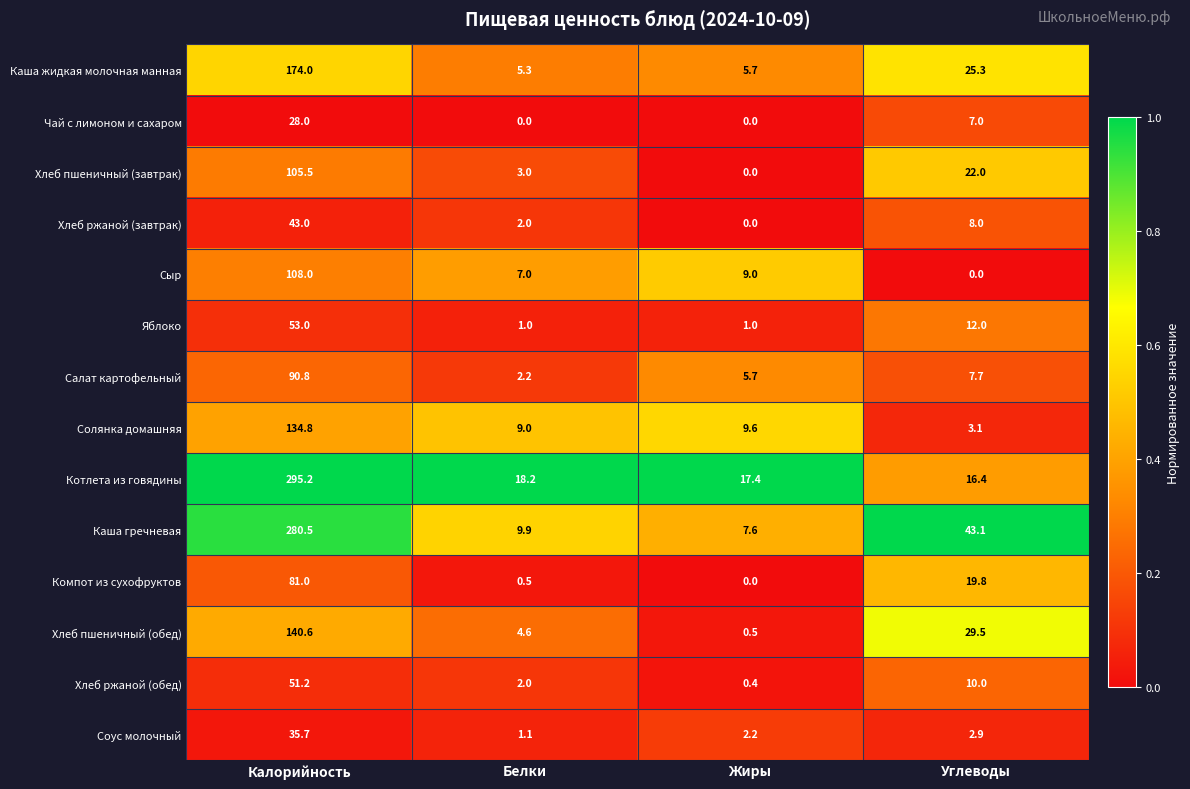

Which series has the largest total across all categories?

Котлета из говядины